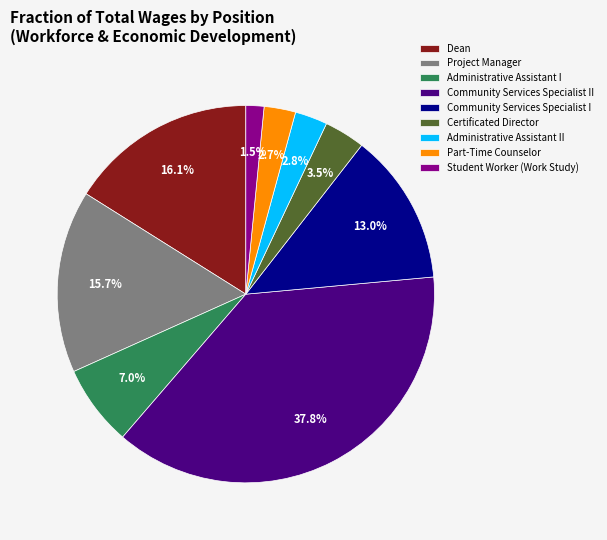

What is the largest slice in the pie chart?

Community Services Specialist II